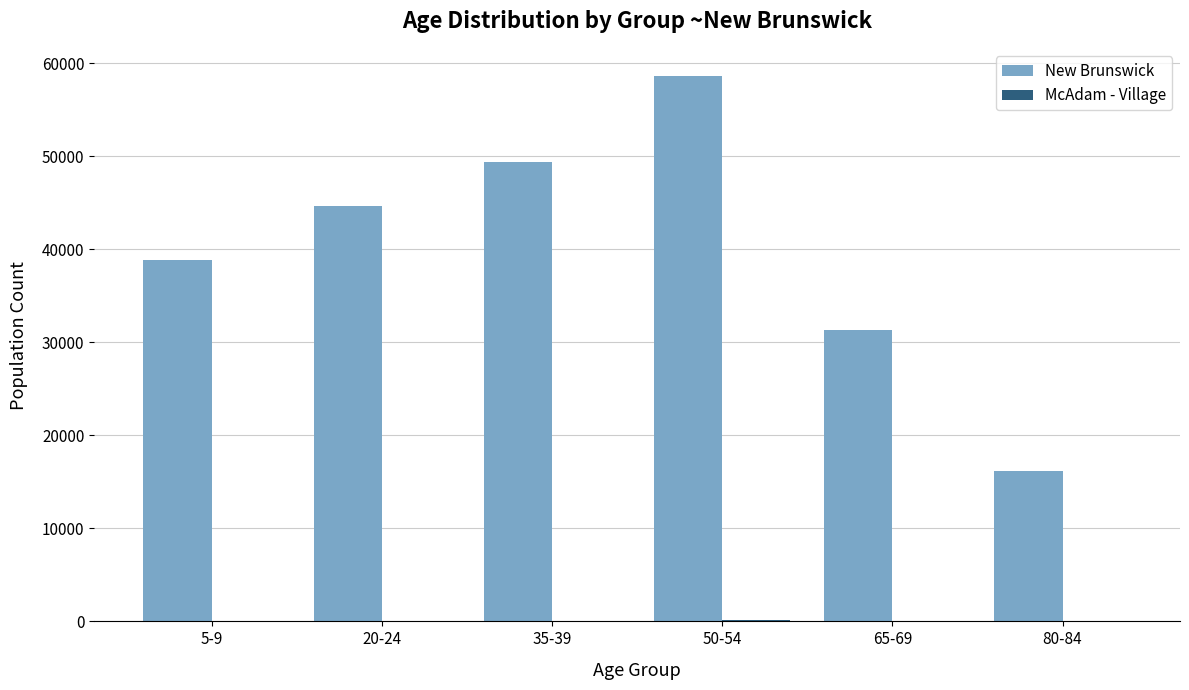

What is the highest value of the New Brunswick series?

58640